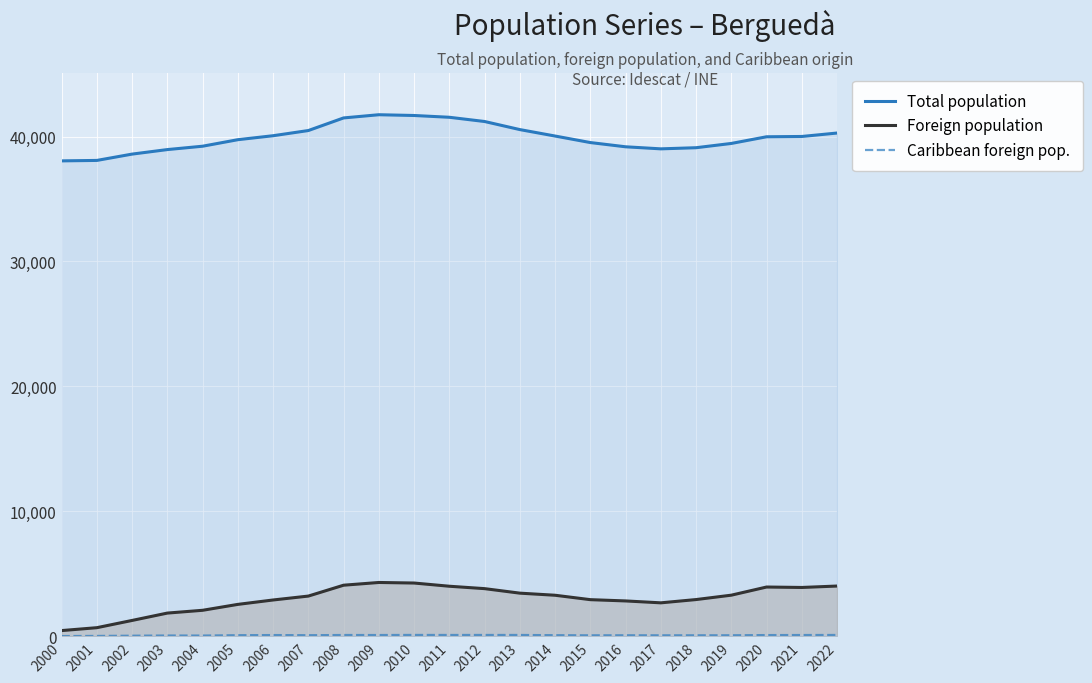

What is the minimum value for Total population?

38051